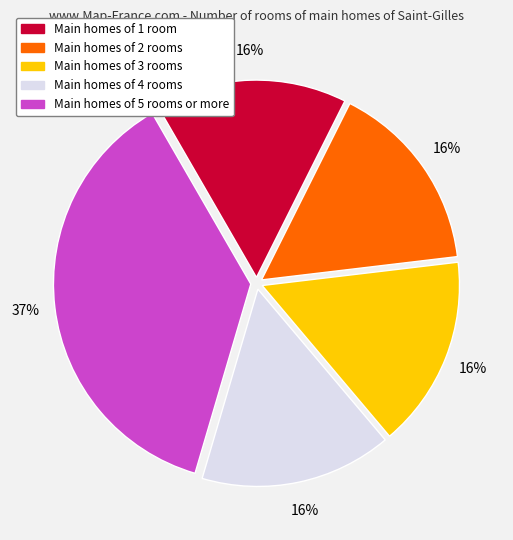

Is there any slice that represents more than half of the pie?

No